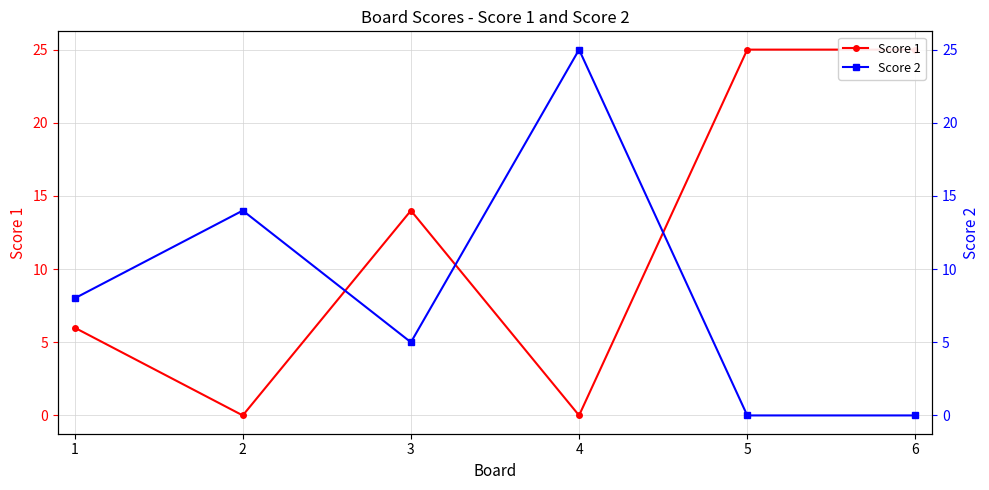

Between 2 and 5, which is larger?

5